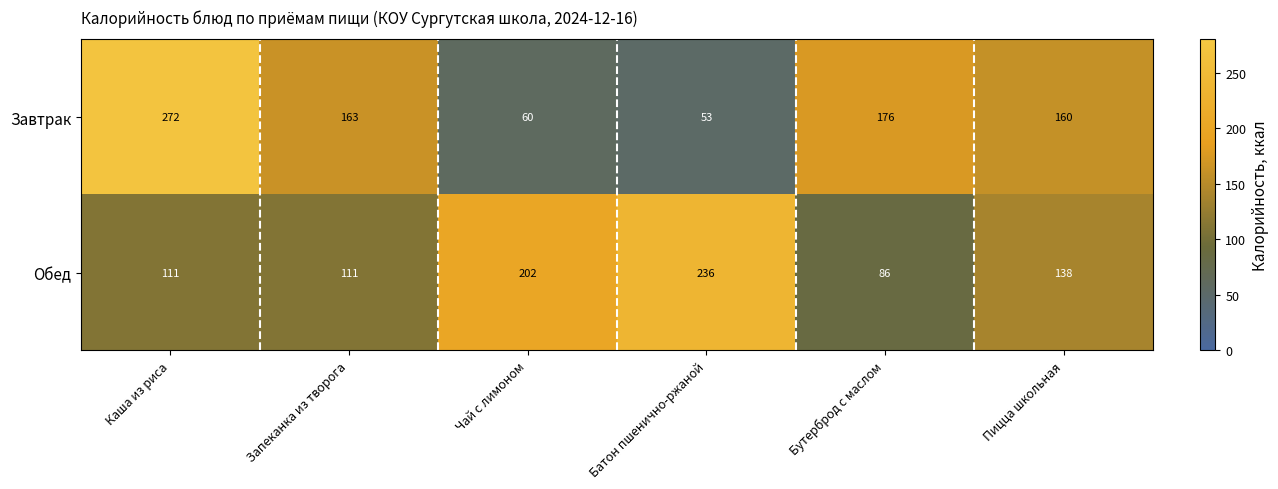

What is the difference between the Завтрак values at Батон пшенично-ржаной and Чай с лимоном?

7